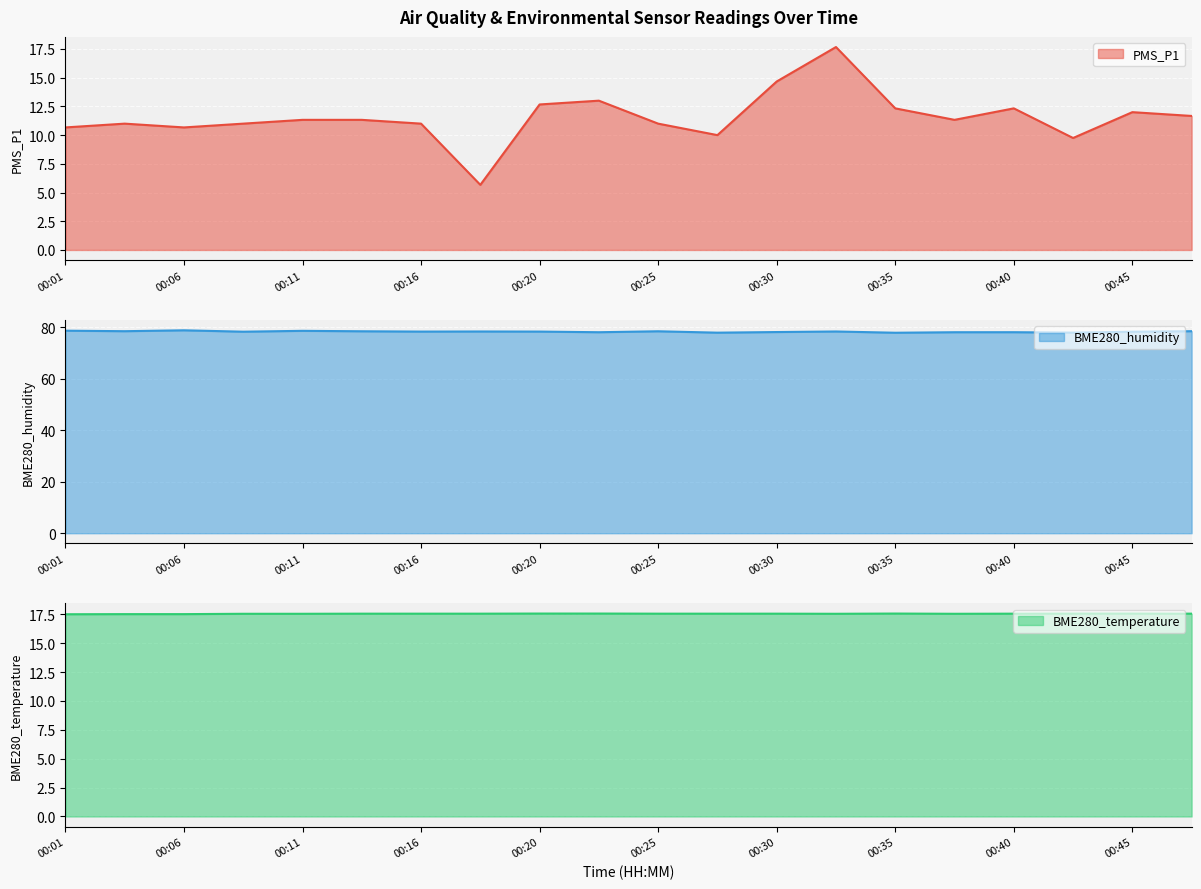

In BME280_humidity, how many points are lower than both neighbors (excluding endpoints)?

7